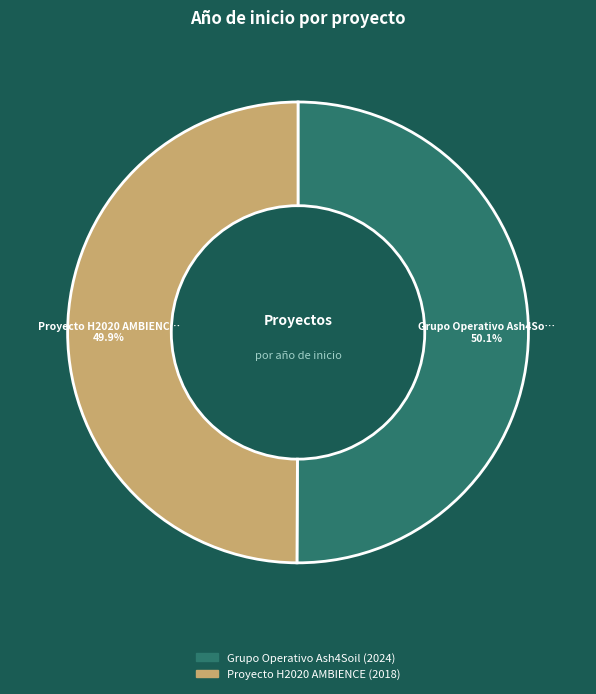

What is the ratio of the value at Proyecto H2020 AMBIENCE to the value at Grupo Operativo Ash4Soil?

1.0